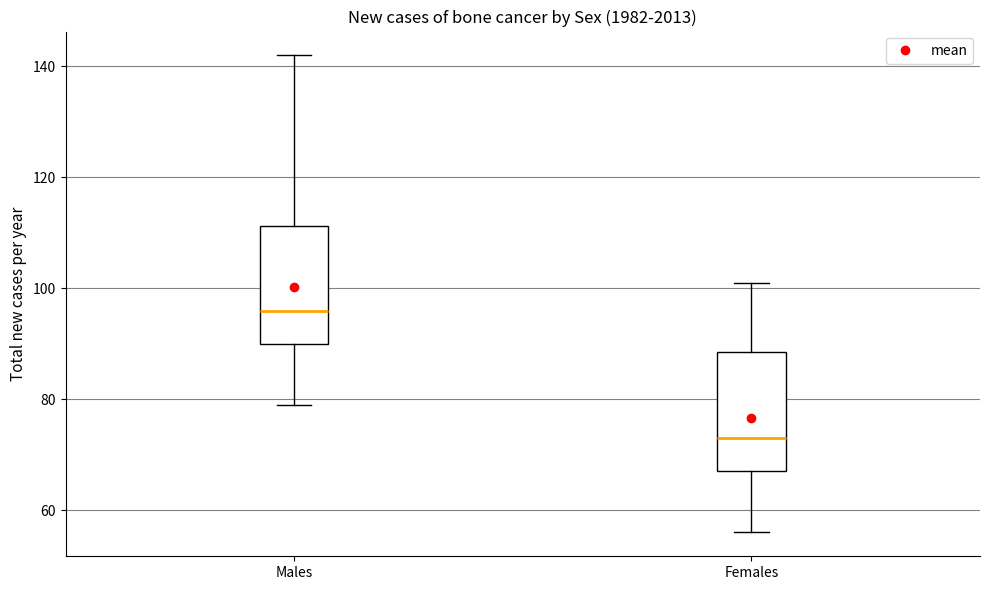

Reading left to right, transcribe this box plot: for each box, give where its median line is, the range the box spans, and where its two whiskers end, as read against the y-axis. The values are not printed on the chart, so give them approximately, as read against the axis.

Males: median 96, box 90 to 112, whiskers 80 to 142
Females: median 74, box 68 to 88, whiskers 56 to 102